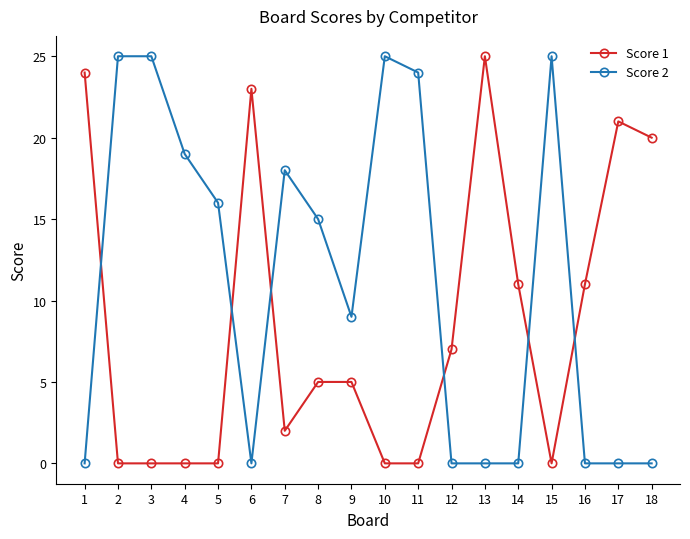

True or false: Score 1 and Score 2 cross at least once.

True